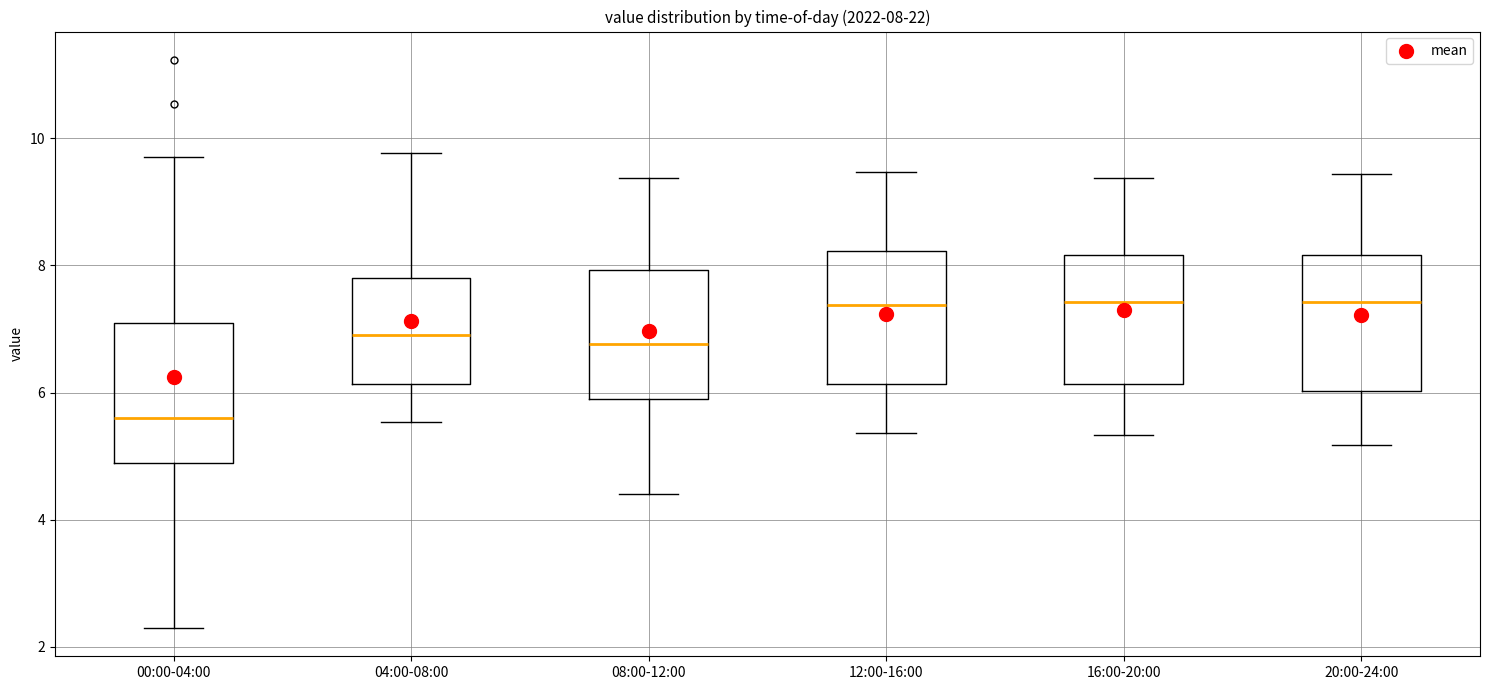

Which box has the lowest median line?

00:00-04:00